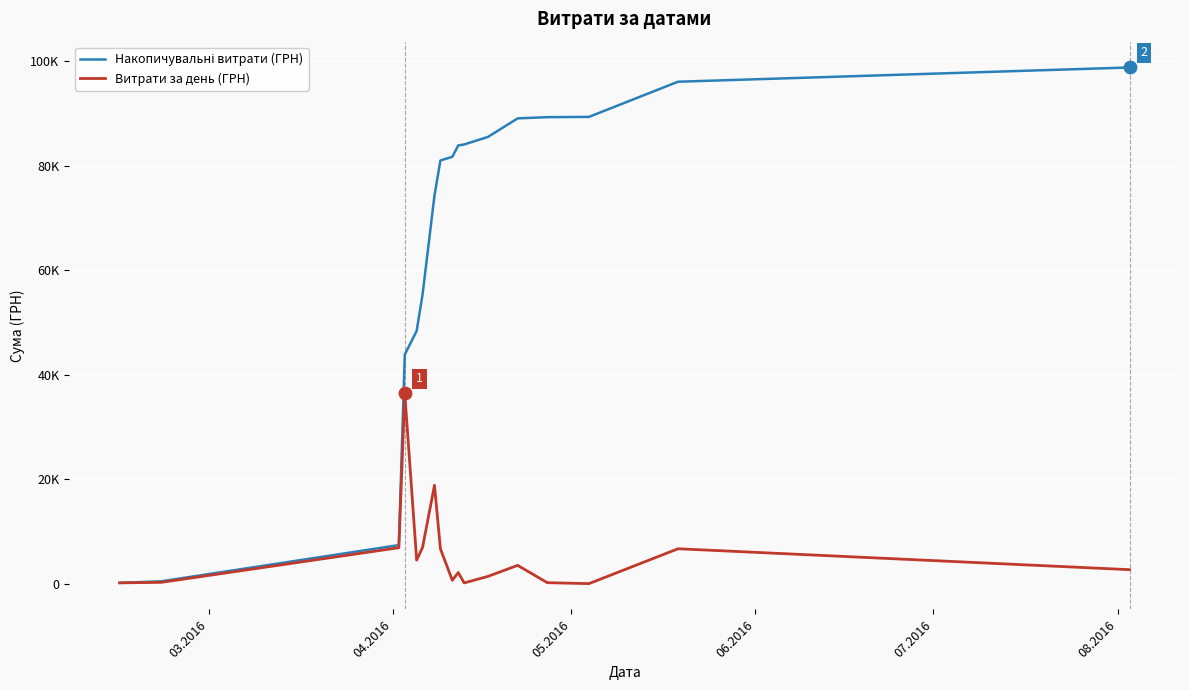

Is this an area chart (filled region under the line)?

No